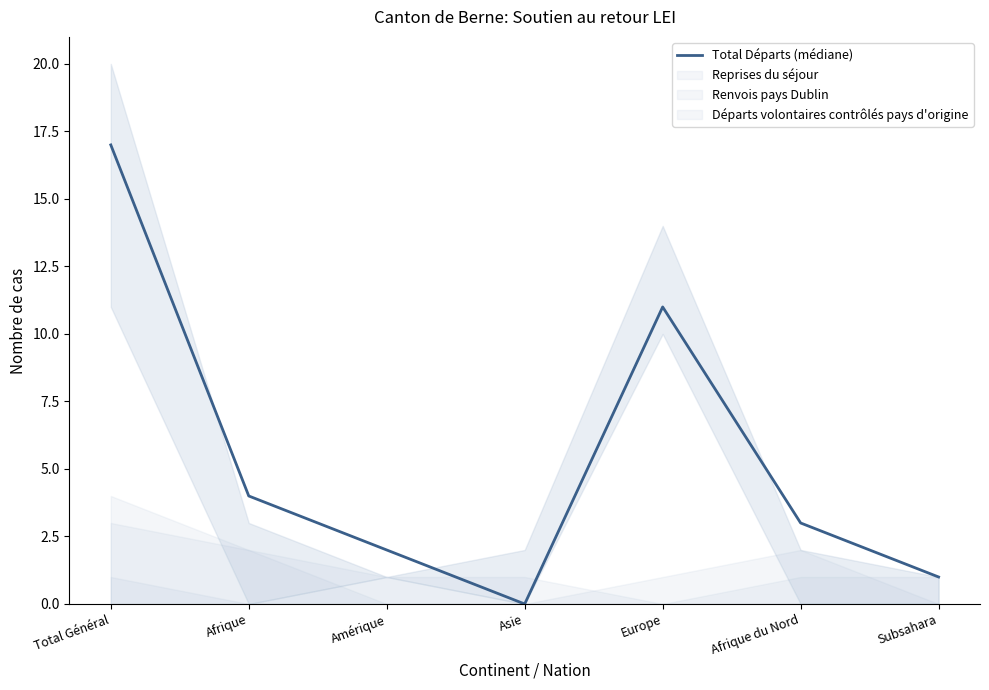

Reading left to right, list all the values displayed in this chart.

Total Général=17	Afrique=4	Amérique=2	Asie=0	Europe=11	Afrique du Nord=3	Subsahara=1